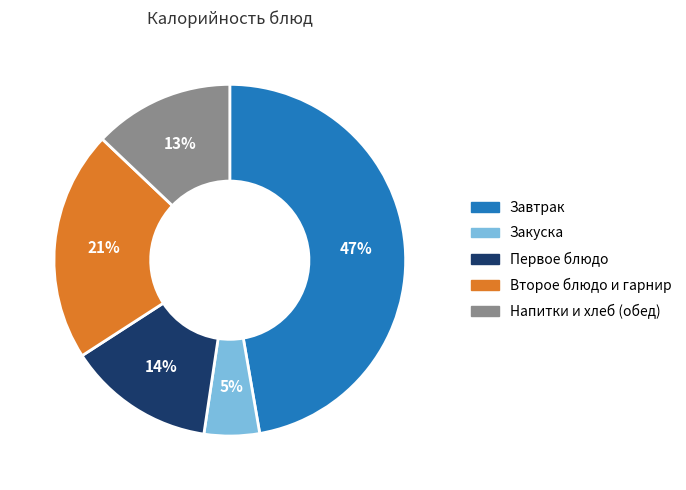

Is there any slice that represents more than half of the pie?

No